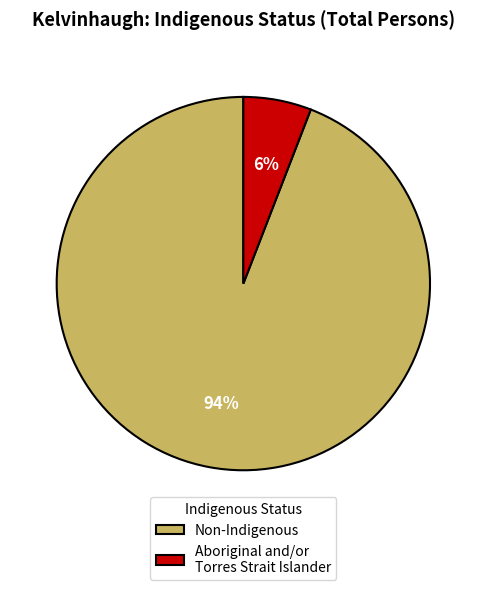

What is the largest slice in the pie chart?

Non-Indigenous